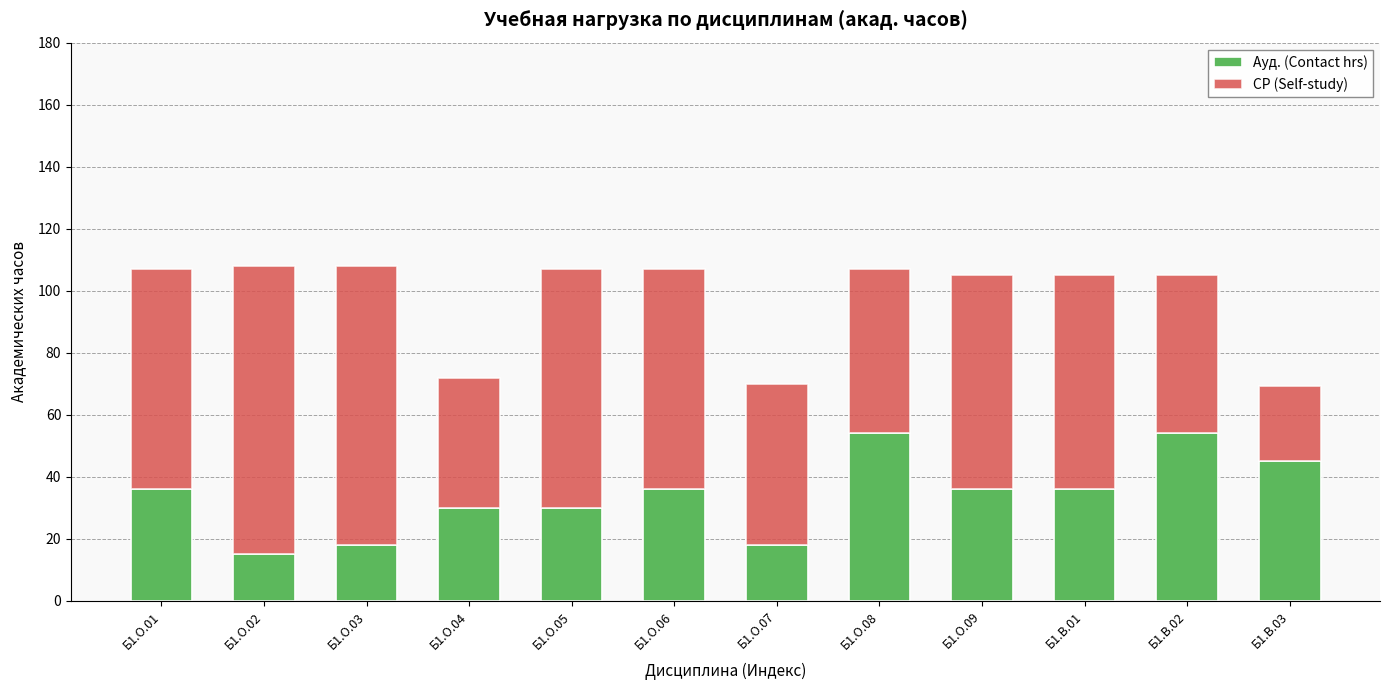

Count the number of categories in the chart.

12